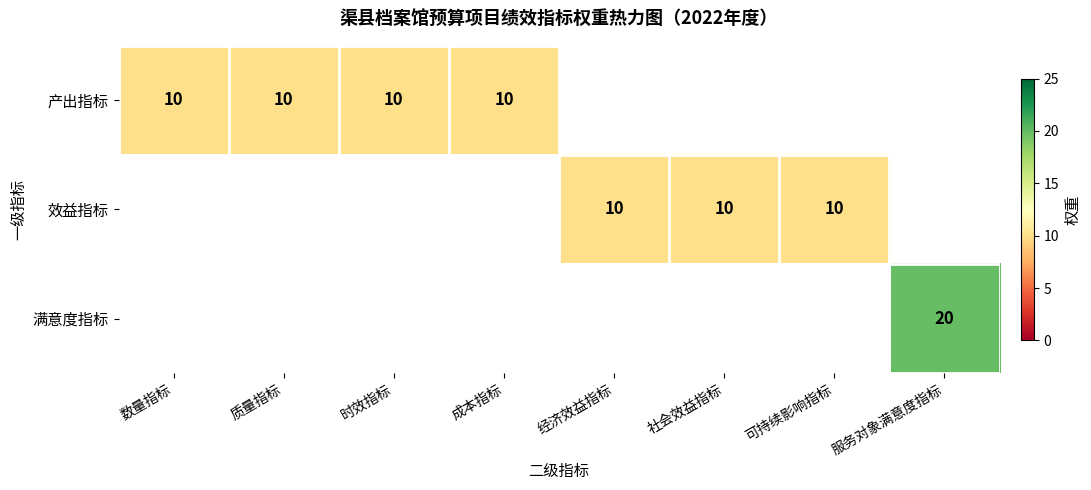

Which label corresponds to the smallest value in the chart?

数量指标